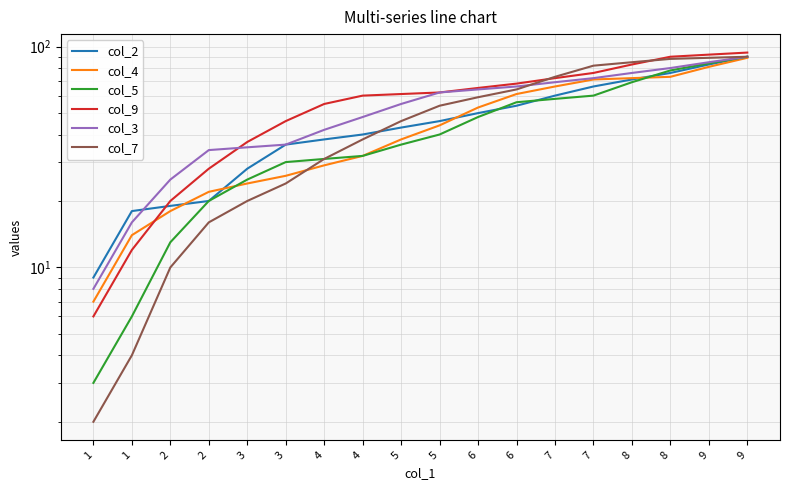

How many intersections are there between col_2 and col_7?

1